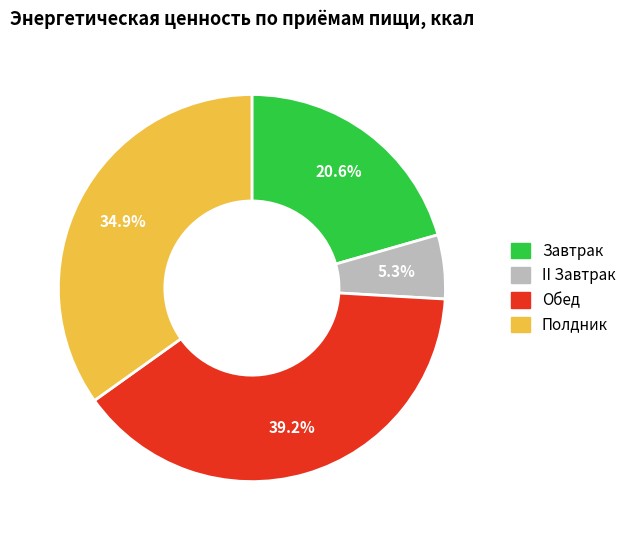

To the nearest percent, what percentage of the pie is Обед?

39%